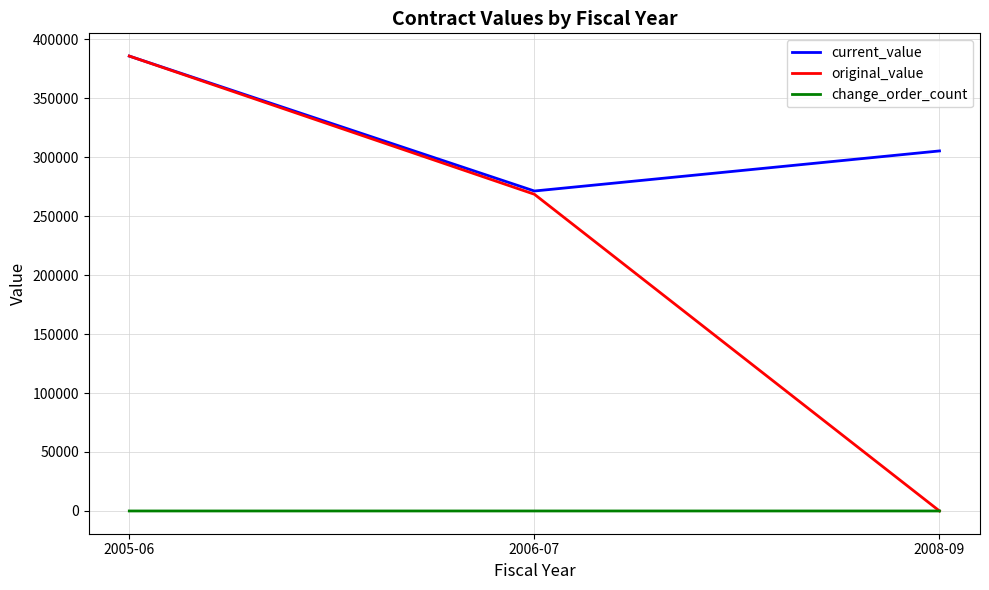

What is the sum of all change_order_count values?

3.0